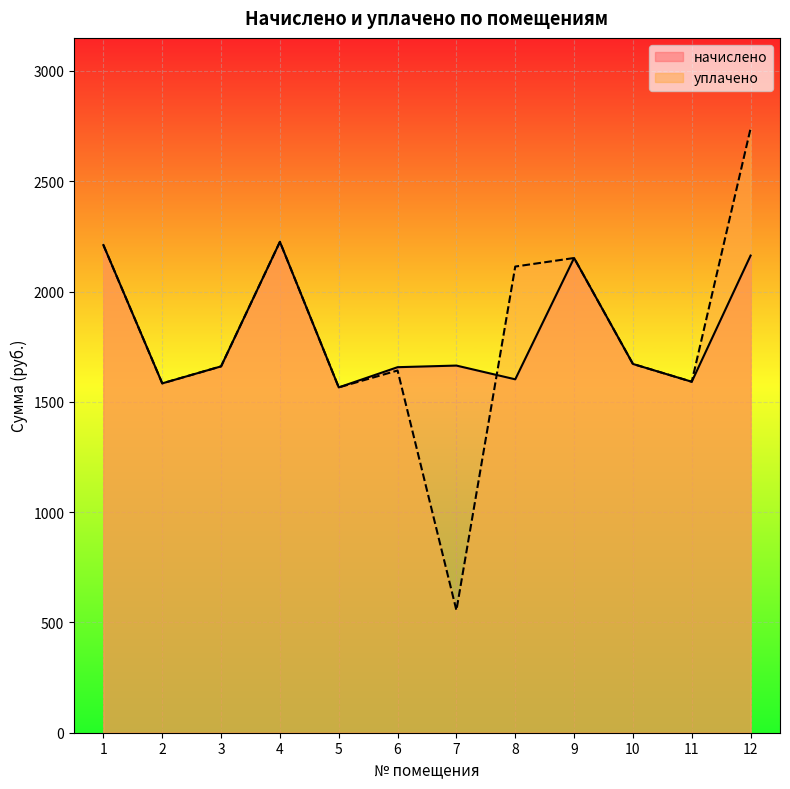

True or false: уплачено and начислено intersect in this chart.

True